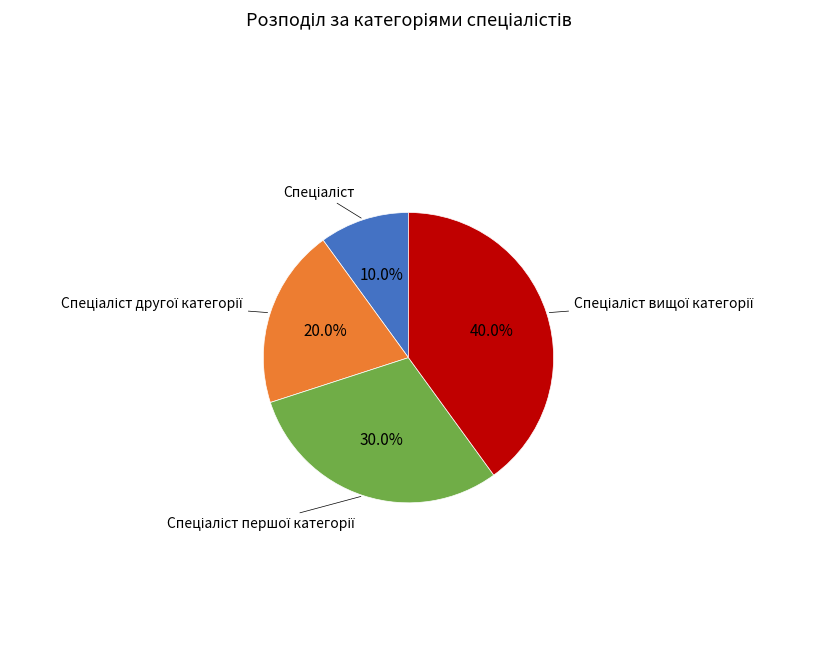

Does any single category account for the majority?

No